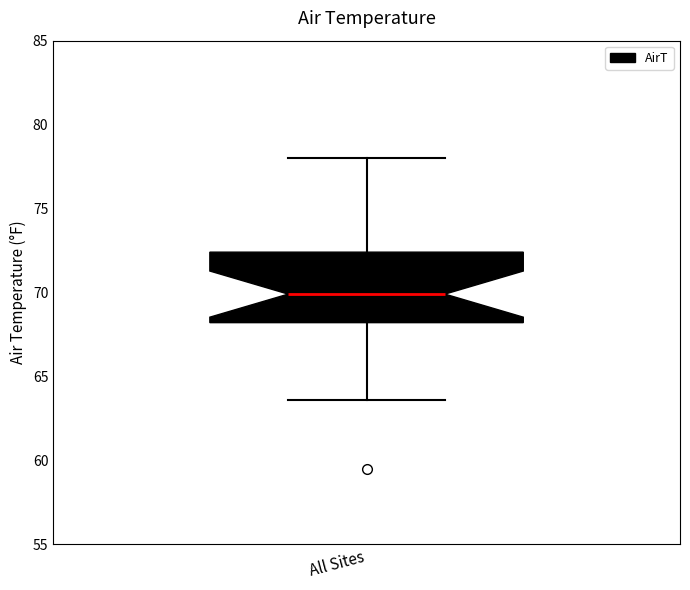

Where does the median line of the box for All Sites sit on the y-axis? The values are not printed on the chart, so give them approximately, as read against the axis.

70.0